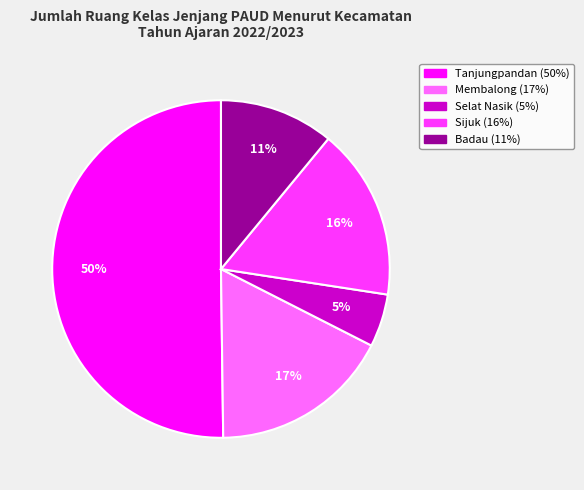

Approximately how many times larger is the value at Selat Nasik compared to Membalong?

0.3